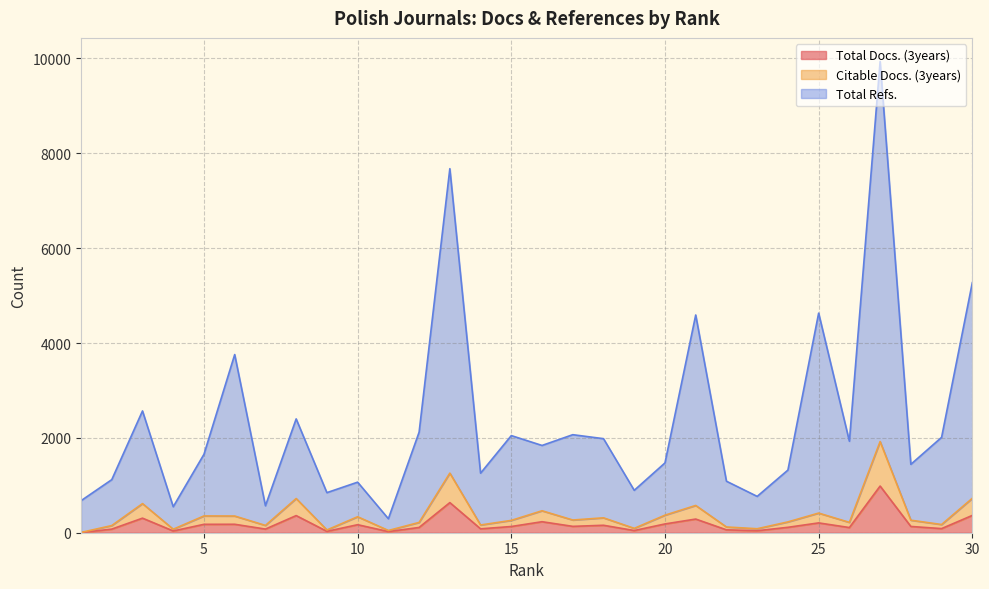

At which label is Total Refs. closest to 5116?

30